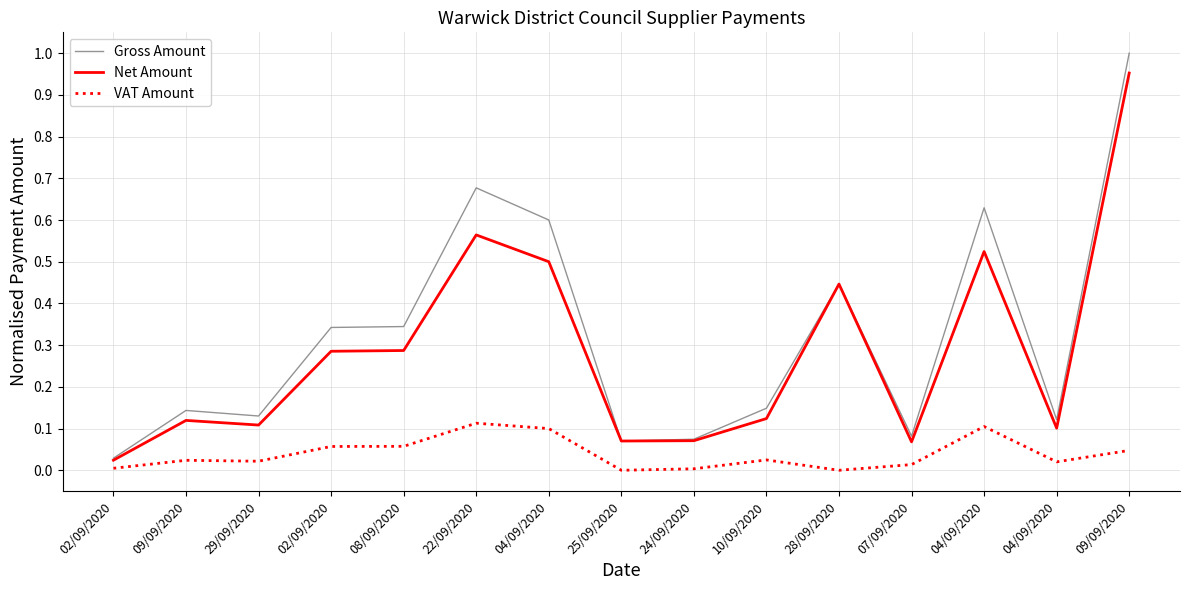

What is the difference between the highest and lowest values at 08/09/2020?

0.3